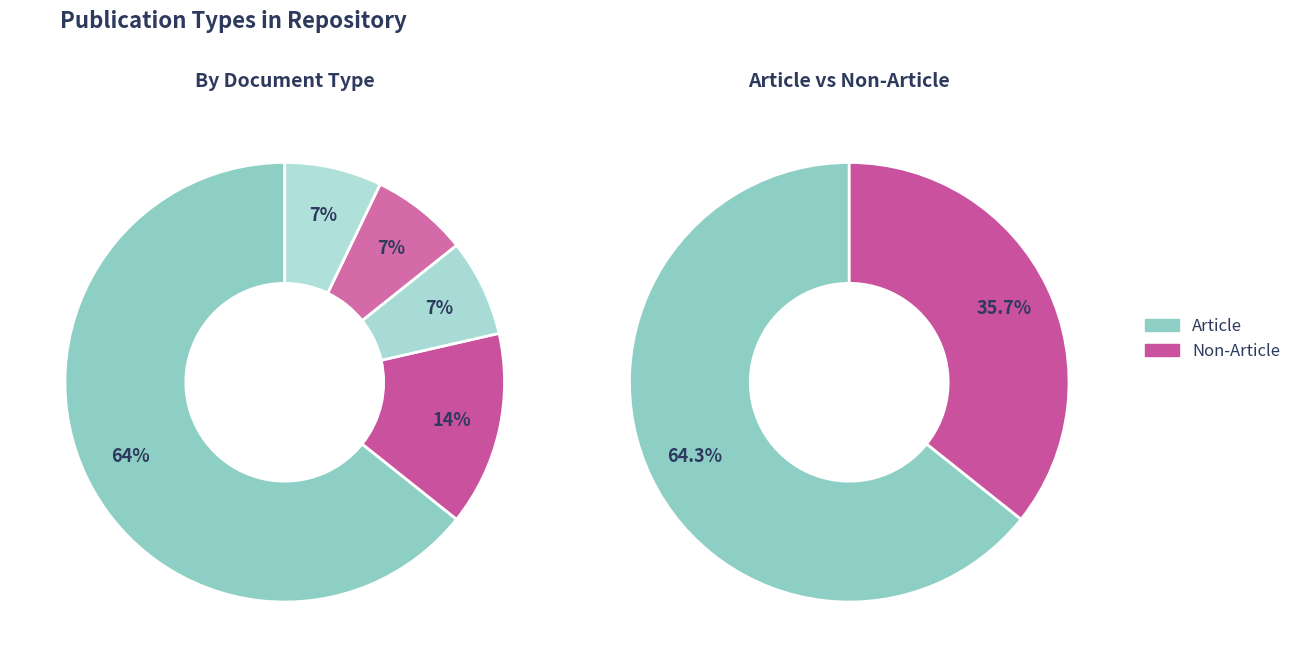

To the nearest percent, what is the difference between the largest and smallest slice percentages?

57%